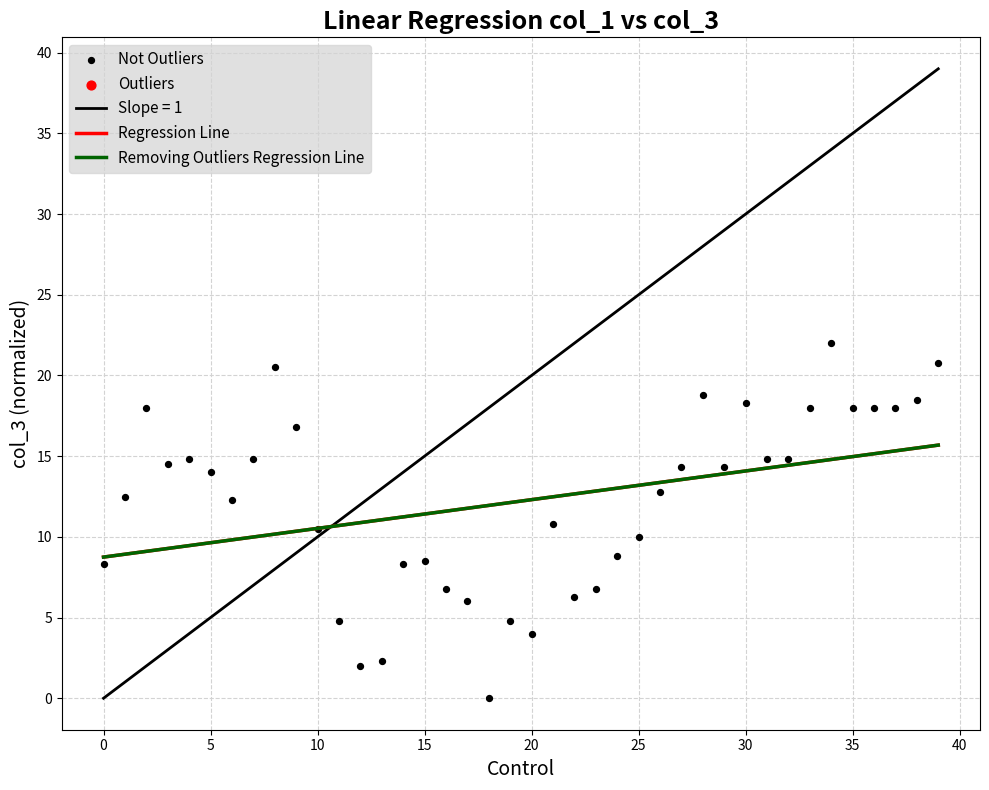

What is the range of Y values (max minus min)?

22.0